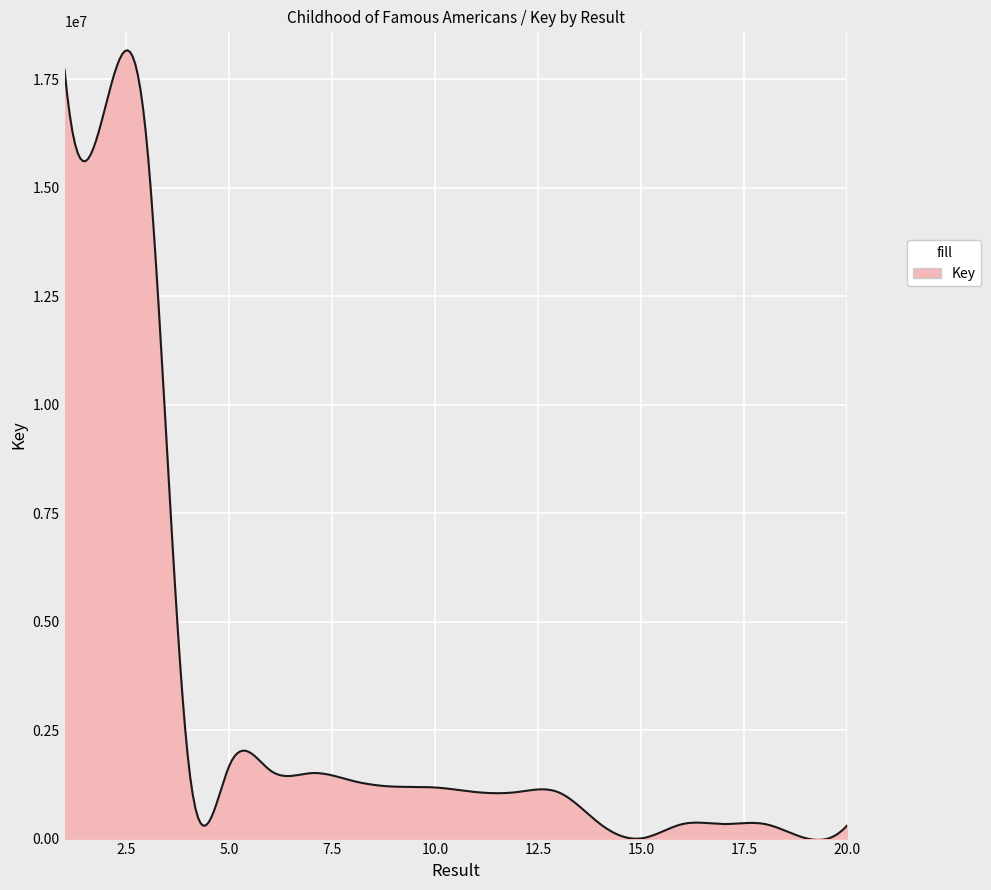

True or false: there are more than 2 points higher than both neighbors.

True